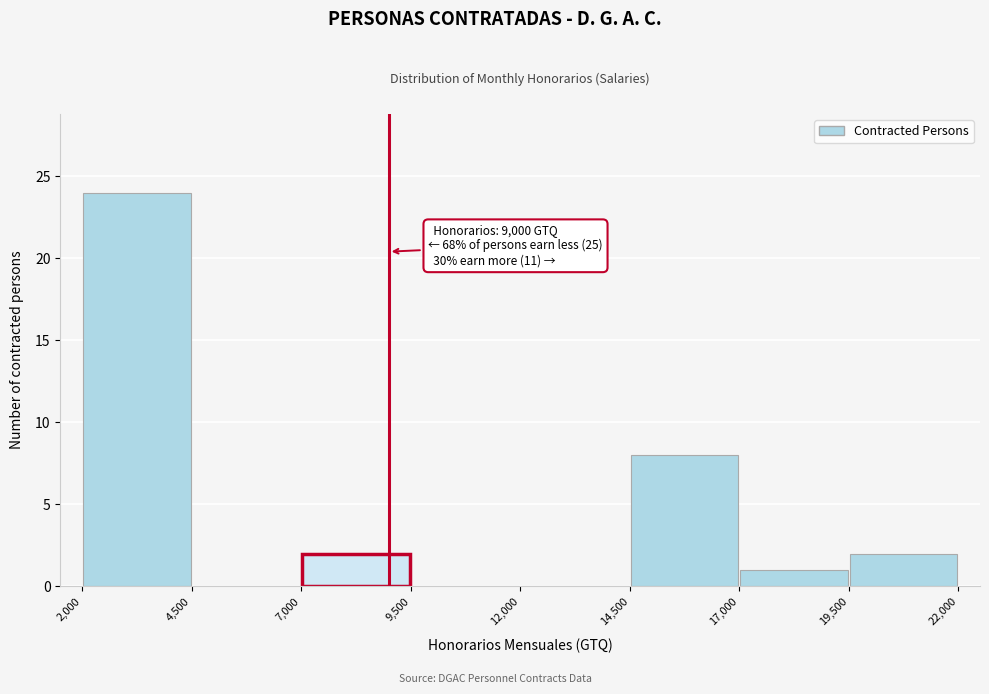

Over which range of the x-axis is the bar tallest?

2,000 to 4,500